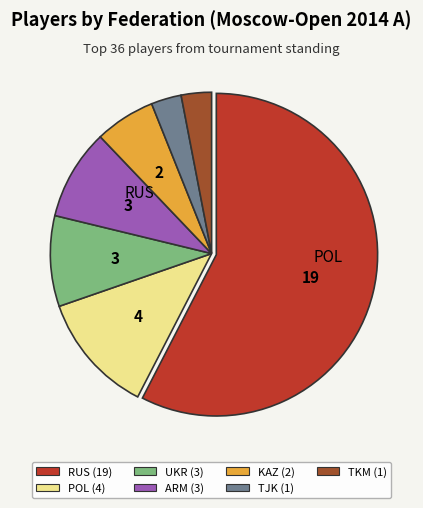

Is there any slice that represents more than half of the pie?

Yes